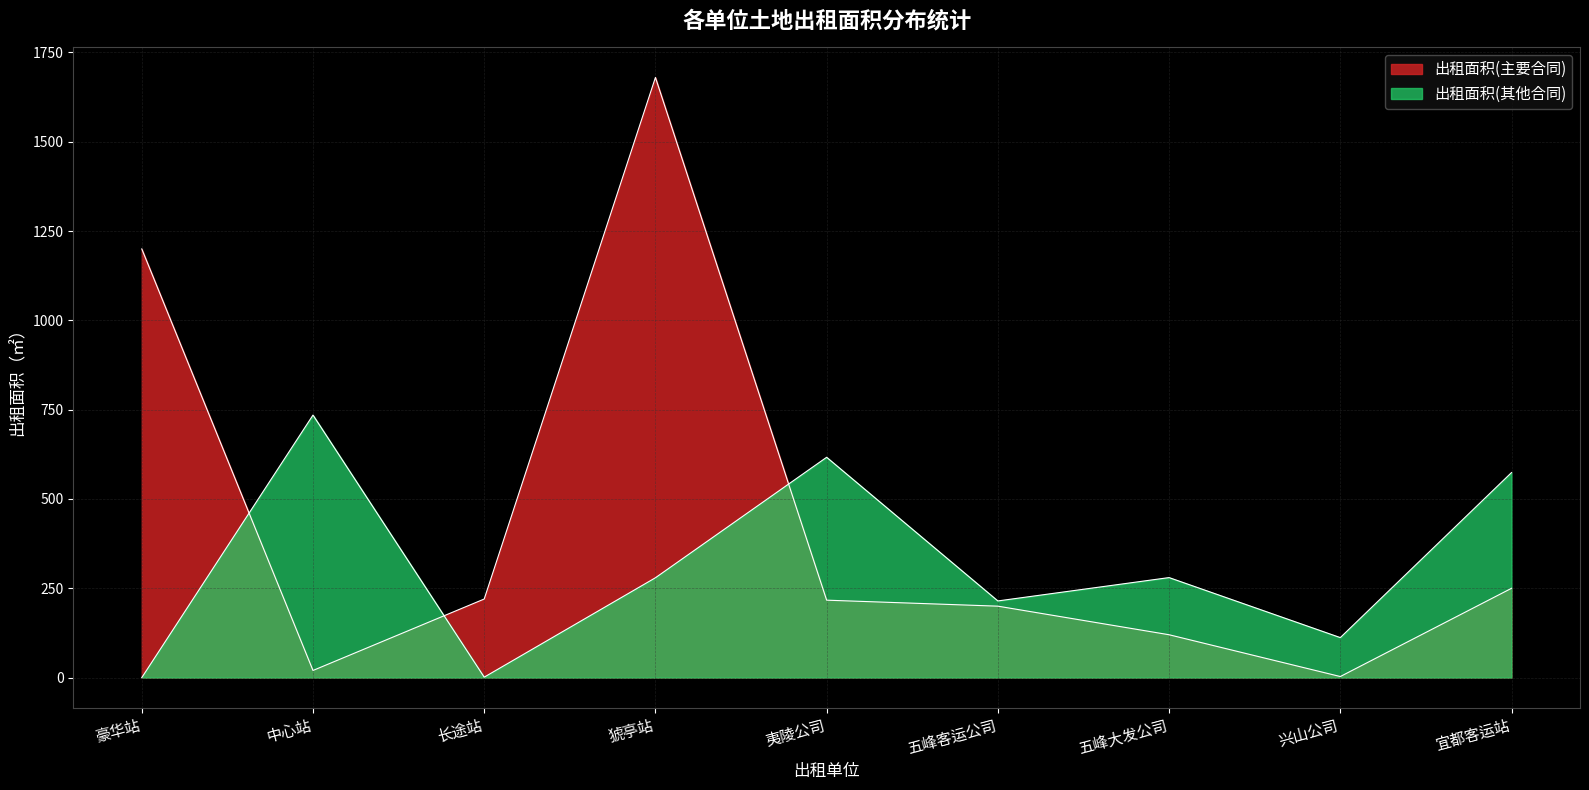

What is the value of the 出租面积(主要合同) point at the 9th from the left?

250.0